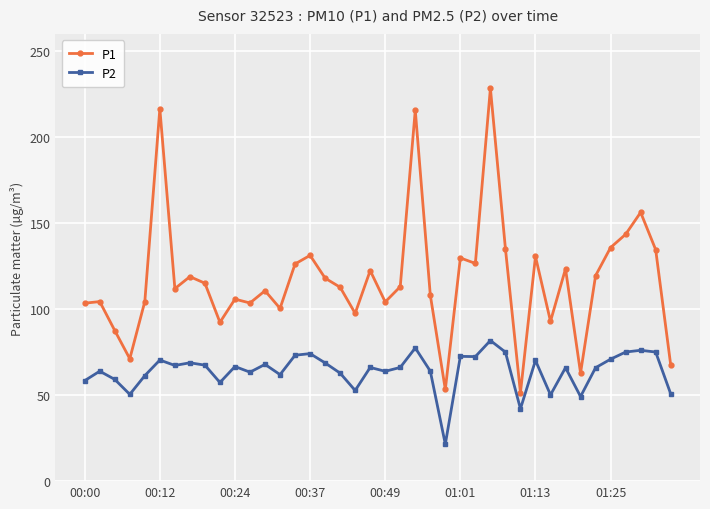

What is the smallest value displayed?

21.5